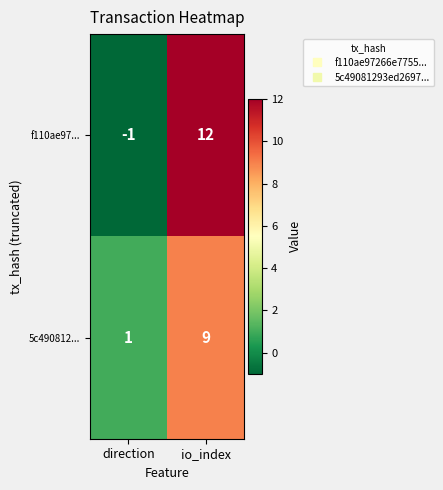

Reading left to right, transcribe all the data shown in this chart.

f110ae97...: direction=-1	io_index=12
5c490812...: direction=1	io_index=9